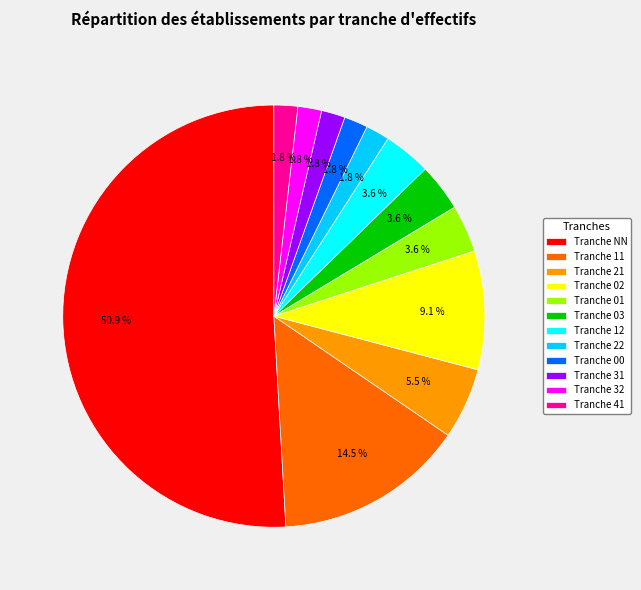

To the nearest percent, what is the difference between the largest and smallest slice percentages?

49%